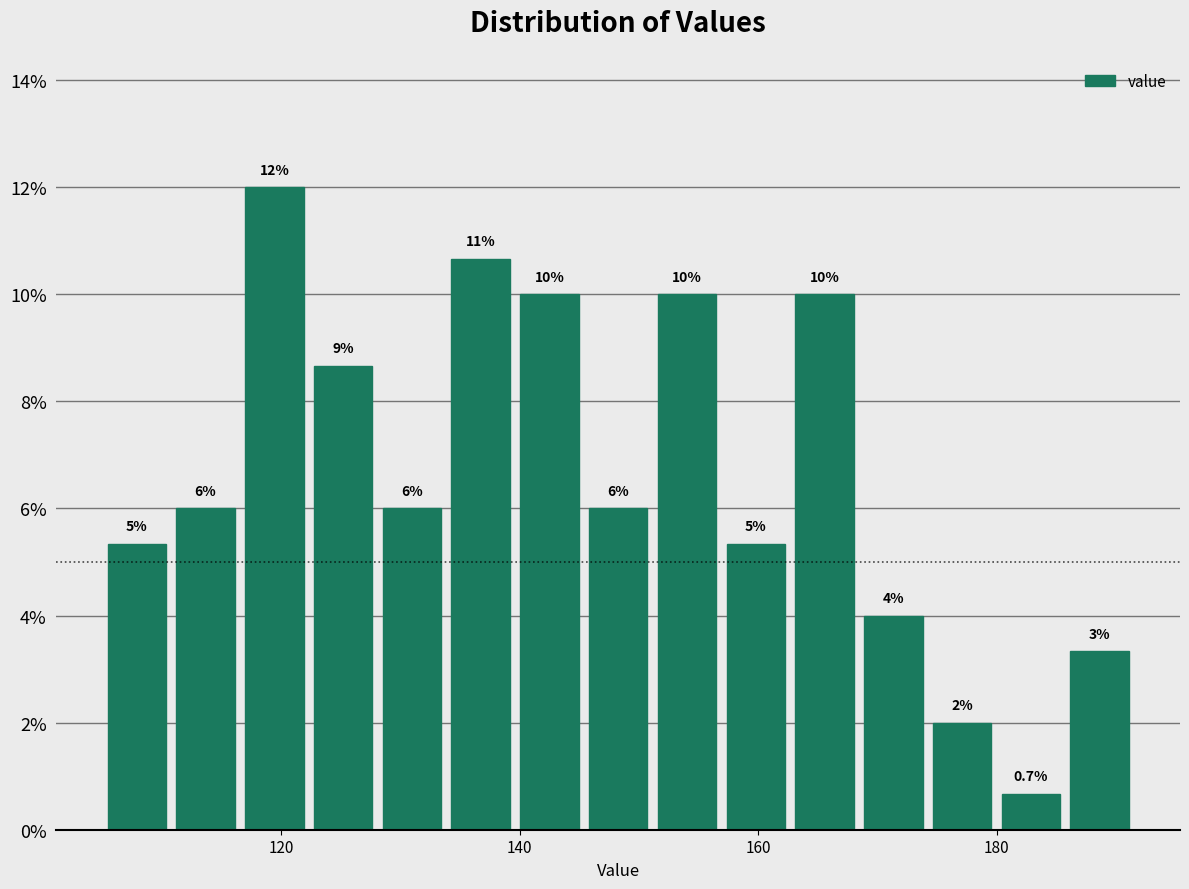

Read against the x-axis, roughly where is the centre of the tallest bar?

120